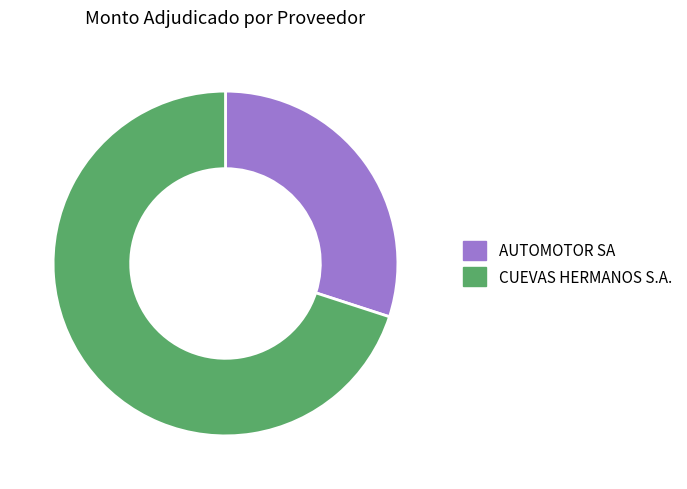

How many slices are in this pie chart?

2